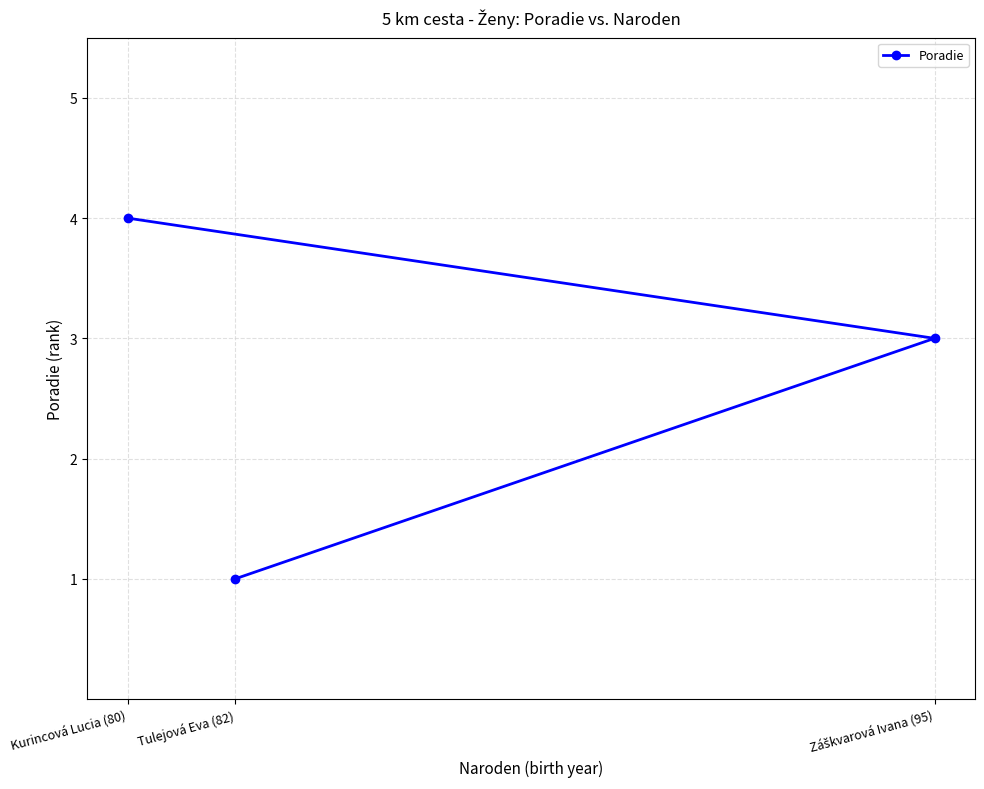

What is the minimum value shown in the chart?

1